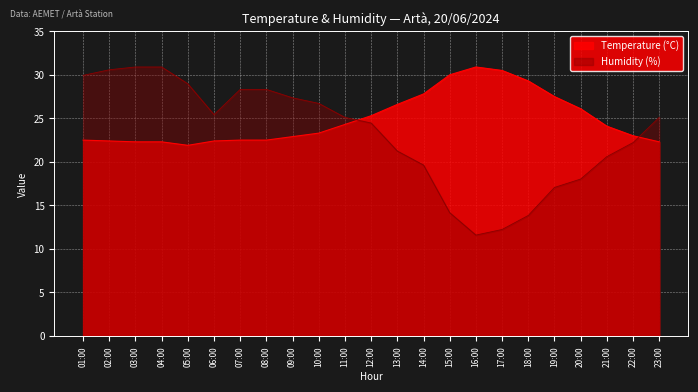

How many lines are shown in the chart?

2